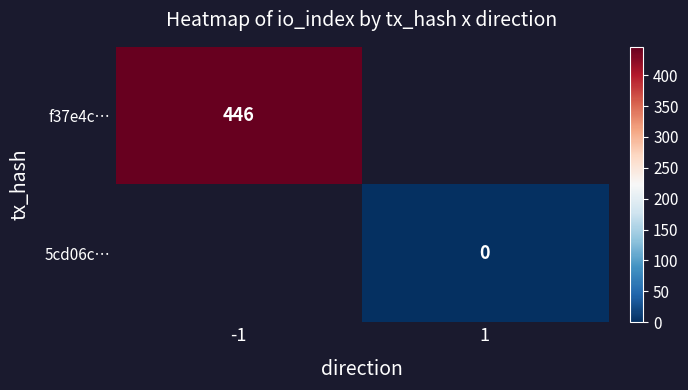

The value of f37e4c… at -1 is 710. True or false?

False